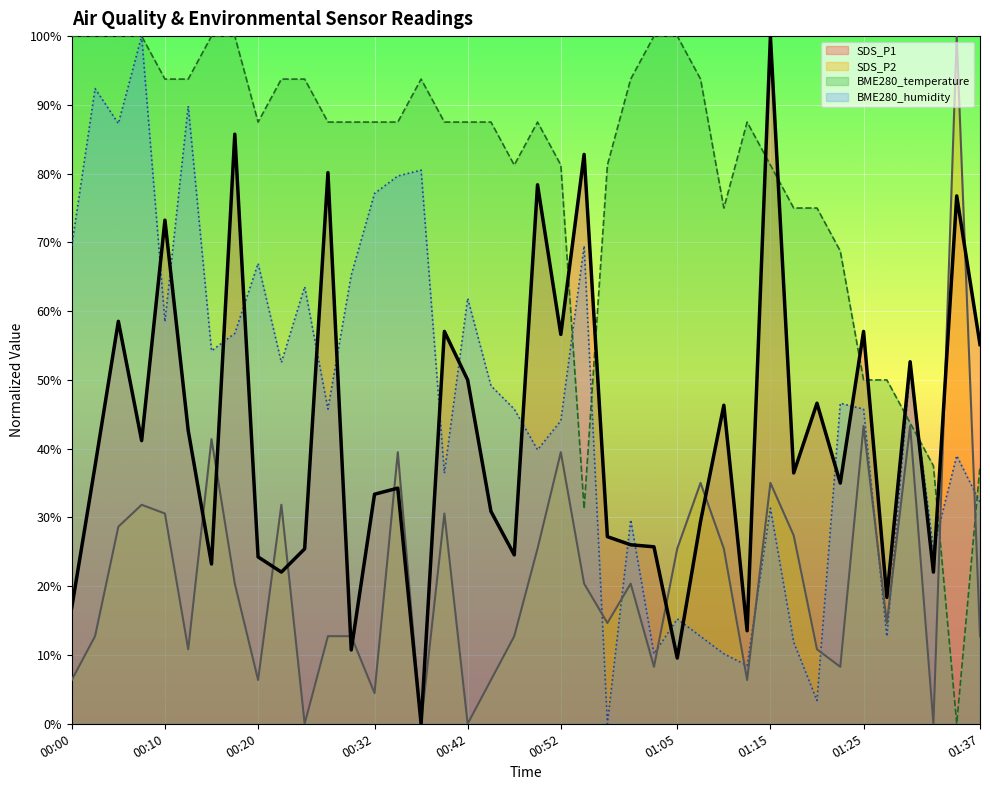

What is the value of the SDS_P1 point at the 33rd from the left?

46.6